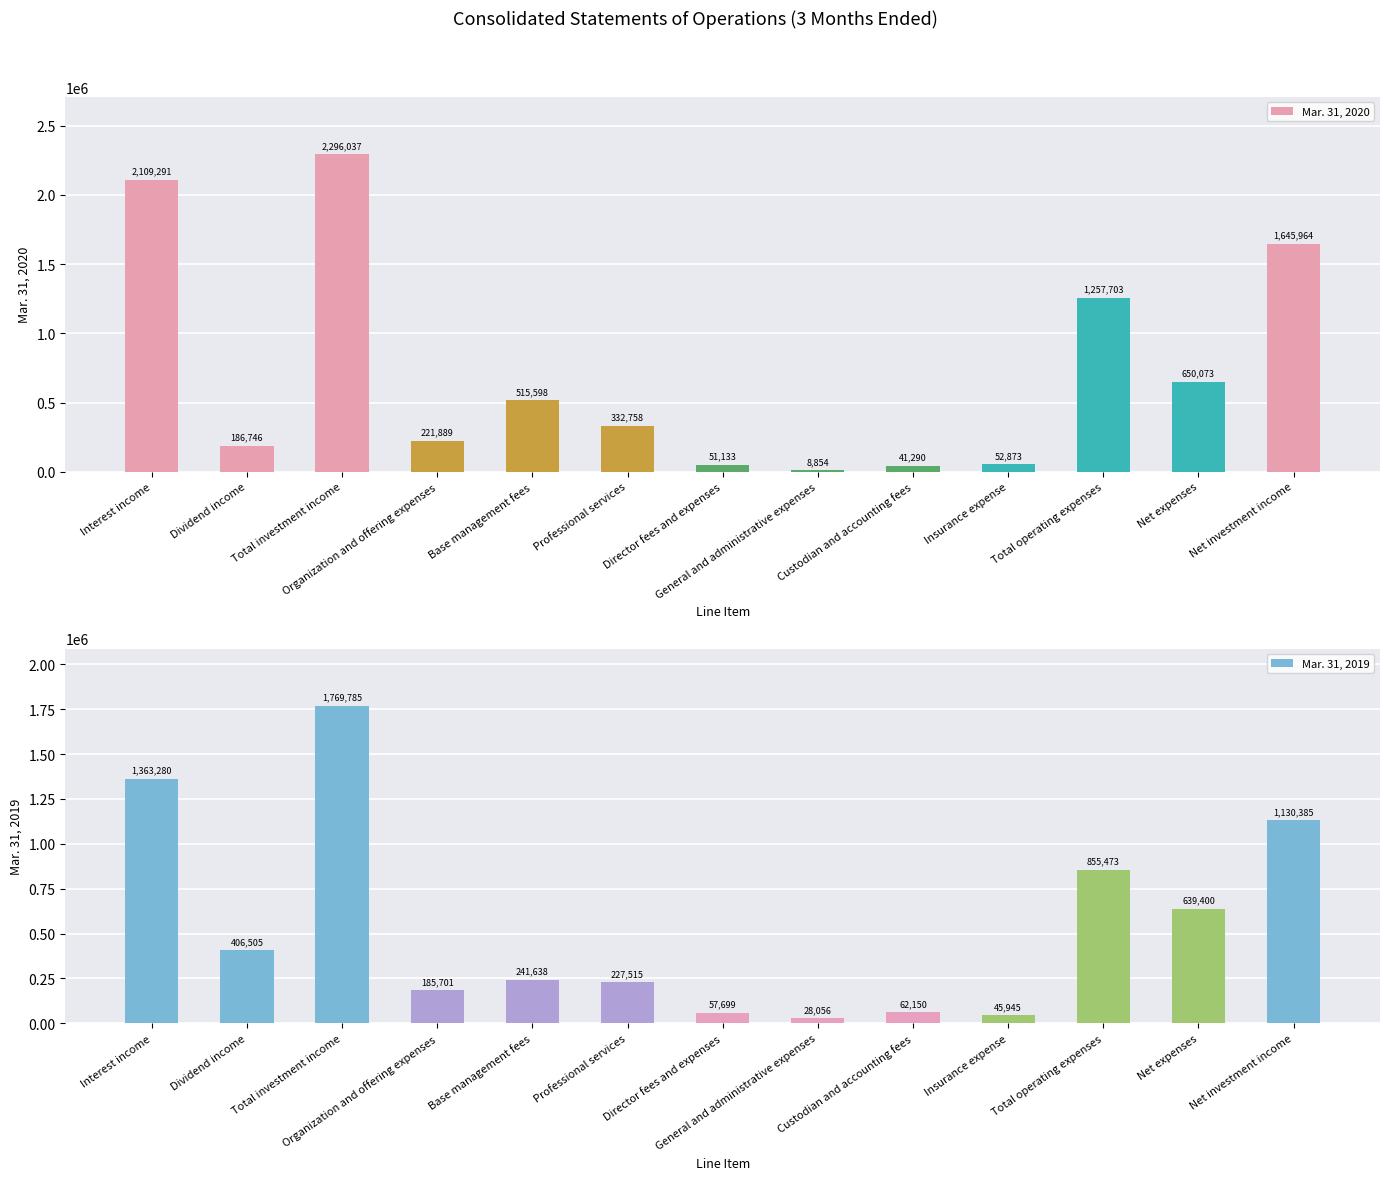

What is the smallest value displayed?

8854